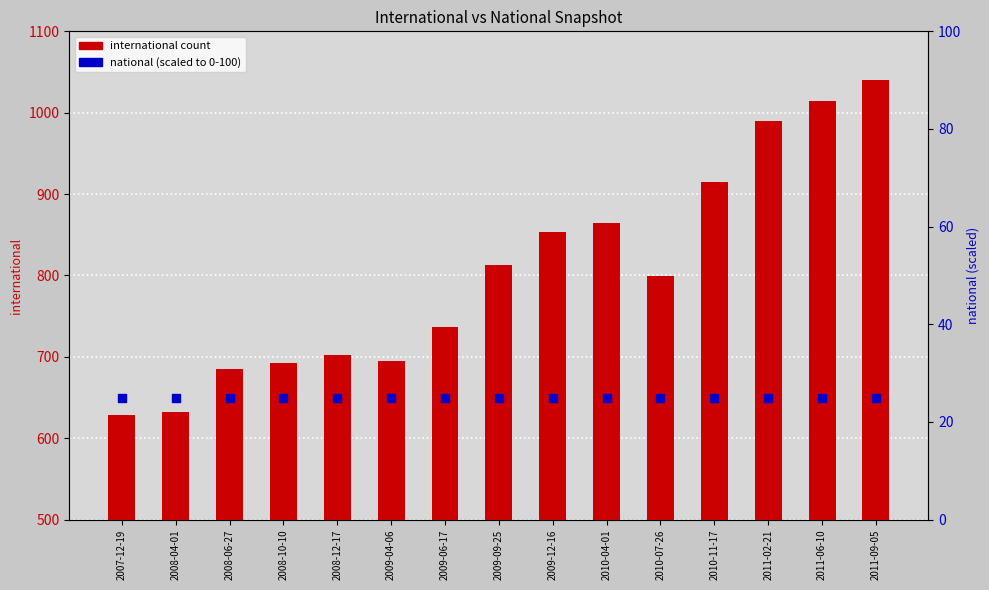

At which category is the sum across all series the highest?

2011-09-05